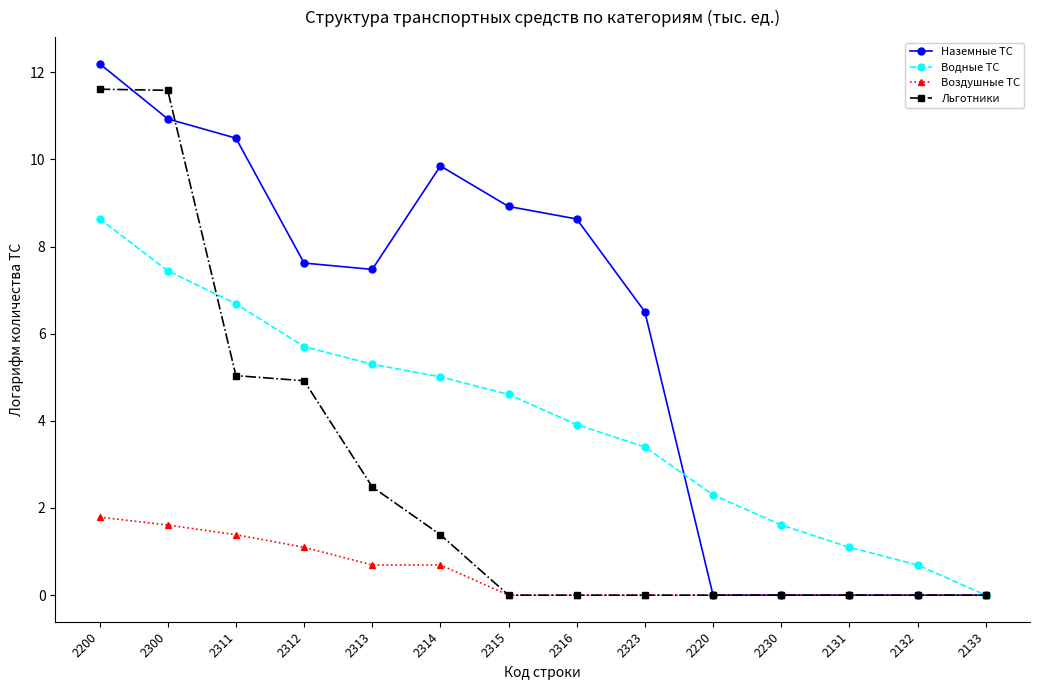

What is the total value across all series at 2315?

13.5